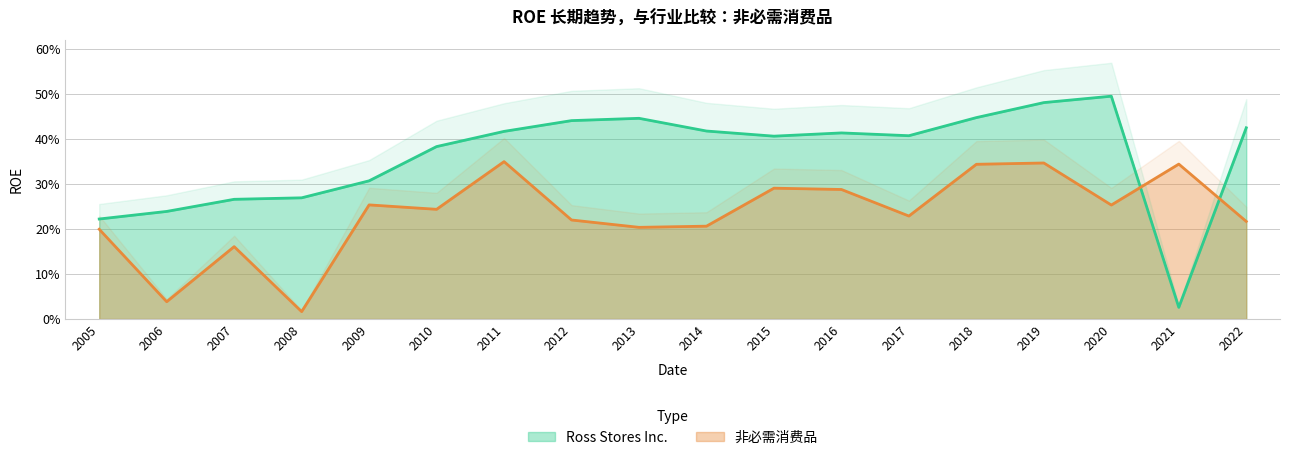

The value of 非必需消费品 at 2015 is 0.2. True or false?

False